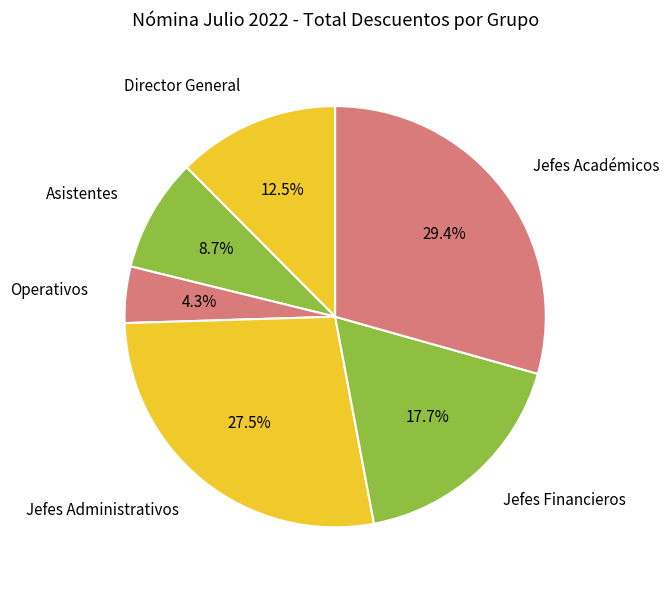

How many slices are in this pie chart?

6